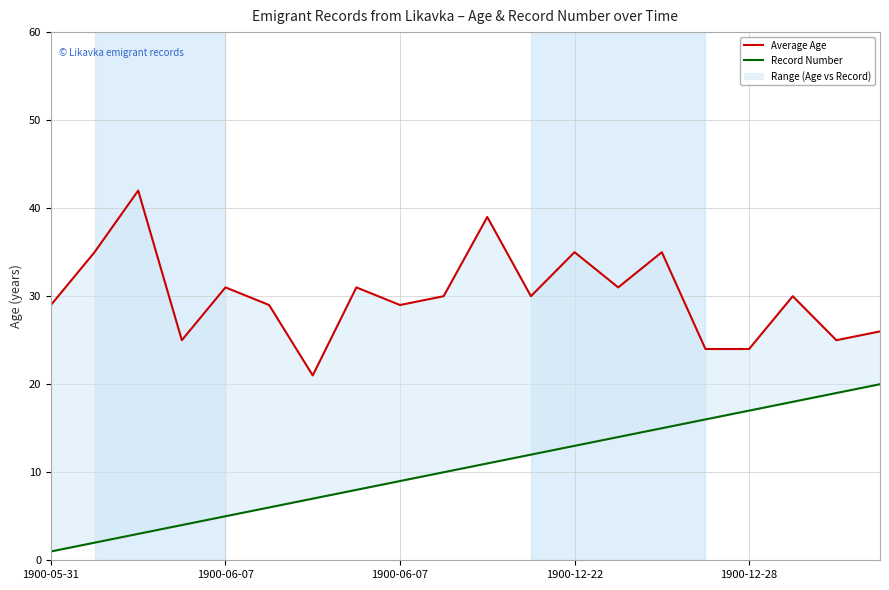

Which series has the largest total across all categories?

Average Age